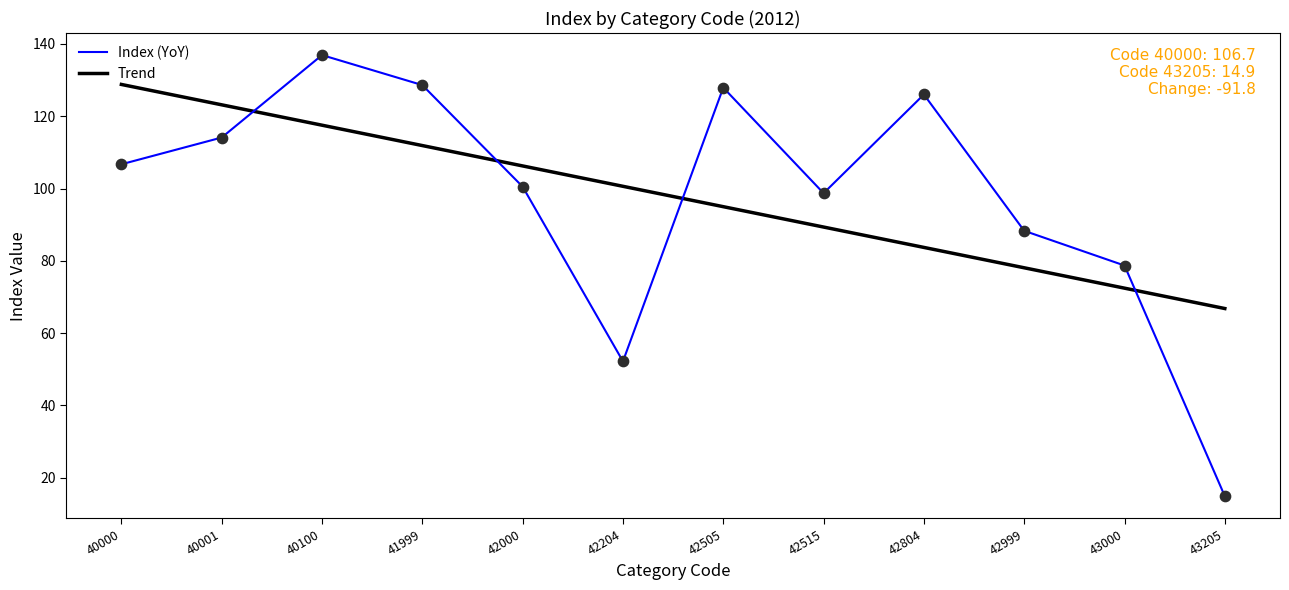

What is the total value across all series at 42999?

166.4